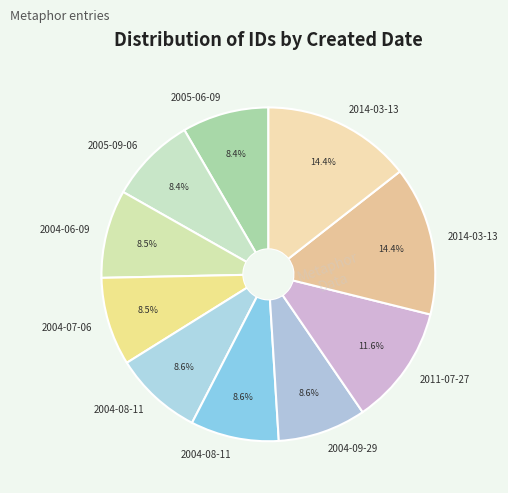

How many segments does this pie chart have?

10